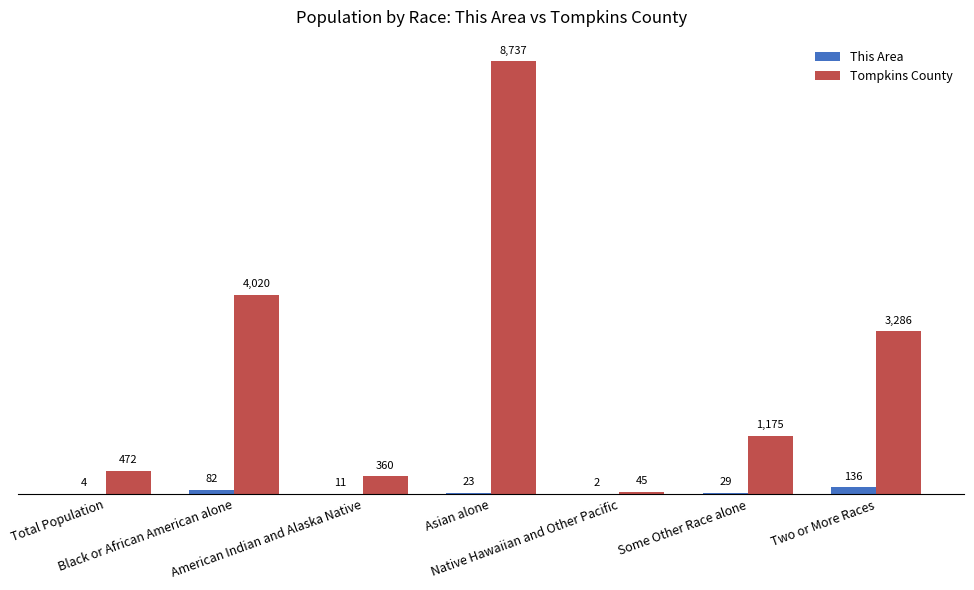

What is the sum of all Tompkins County values?

18095